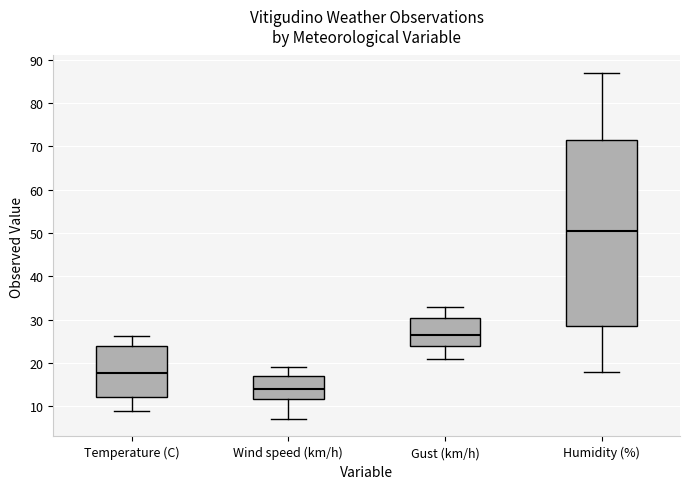

Reading left to right, transcribe this box plot: for each box, give where its median line is, the range the box spans, and where its two whiskers end, as read against the y-axis. The values are not printed on the chart, so give them approximately, as read against the axis.

Temperature (C): median 18, box 12 to 24, whiskers 9 to 26
Wind speed (km/h): median 14, box 12 to 17, whiskers 7 to 19
Gust (km/h): median 27, box 24 to 30, whiskers 21 to 33
Humidity (%): median 51, box 29 to 72, whiskers 18 to 87